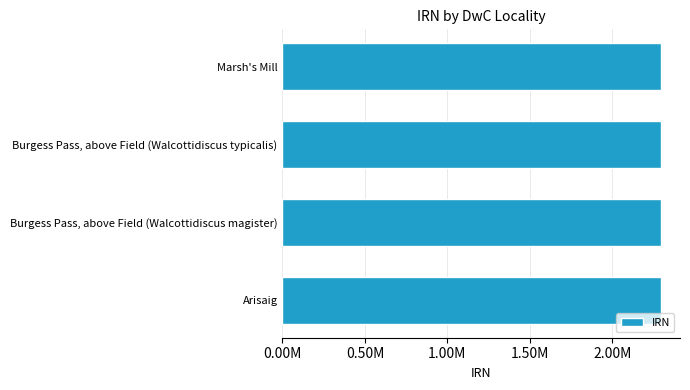

List the labels in order of value, smallest first.

Marsh's Mill, Burgess Pass, above Field (Walcottidiscus magister), Burgess Pass, above Field (Walcottidiscus typicalis), Arisaig